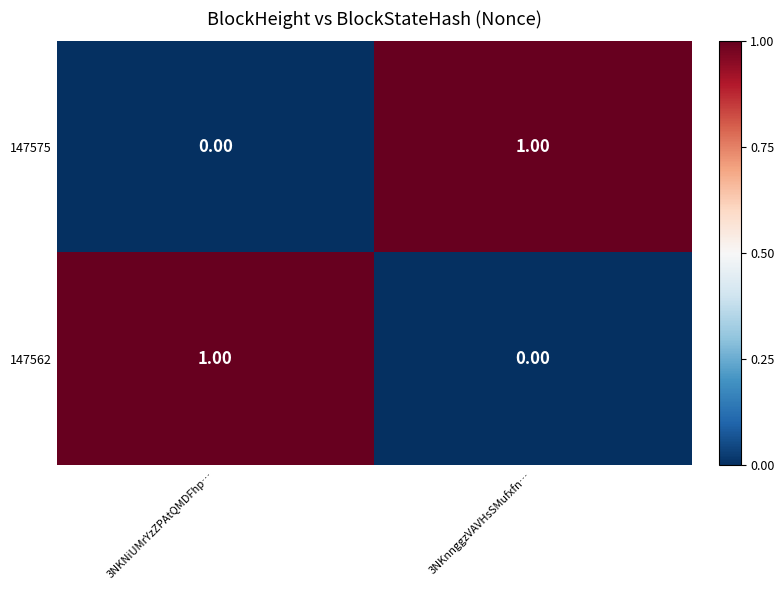

Is the value of 147562 at 3NKNiUMrYzZPAtQMDFhp… greater than the value of 147575 at 3NKNiUMrYzZPAtQMDFhp…?

Yes